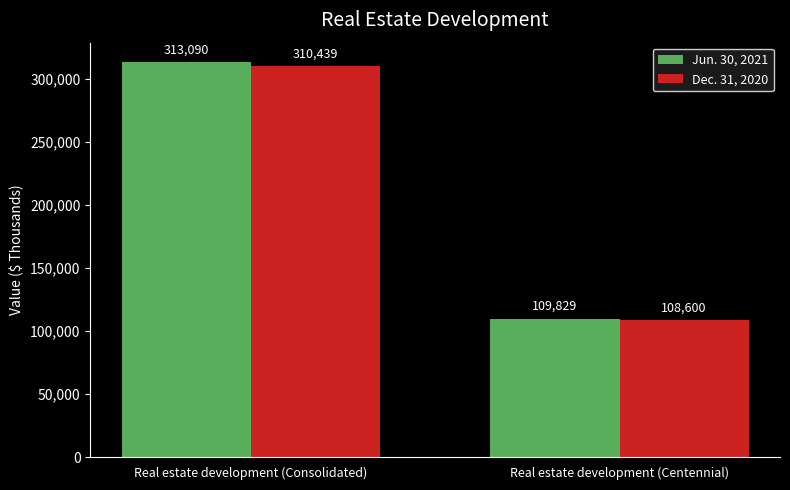

What is the sum of all Dec. 31, 2020 values?

419039